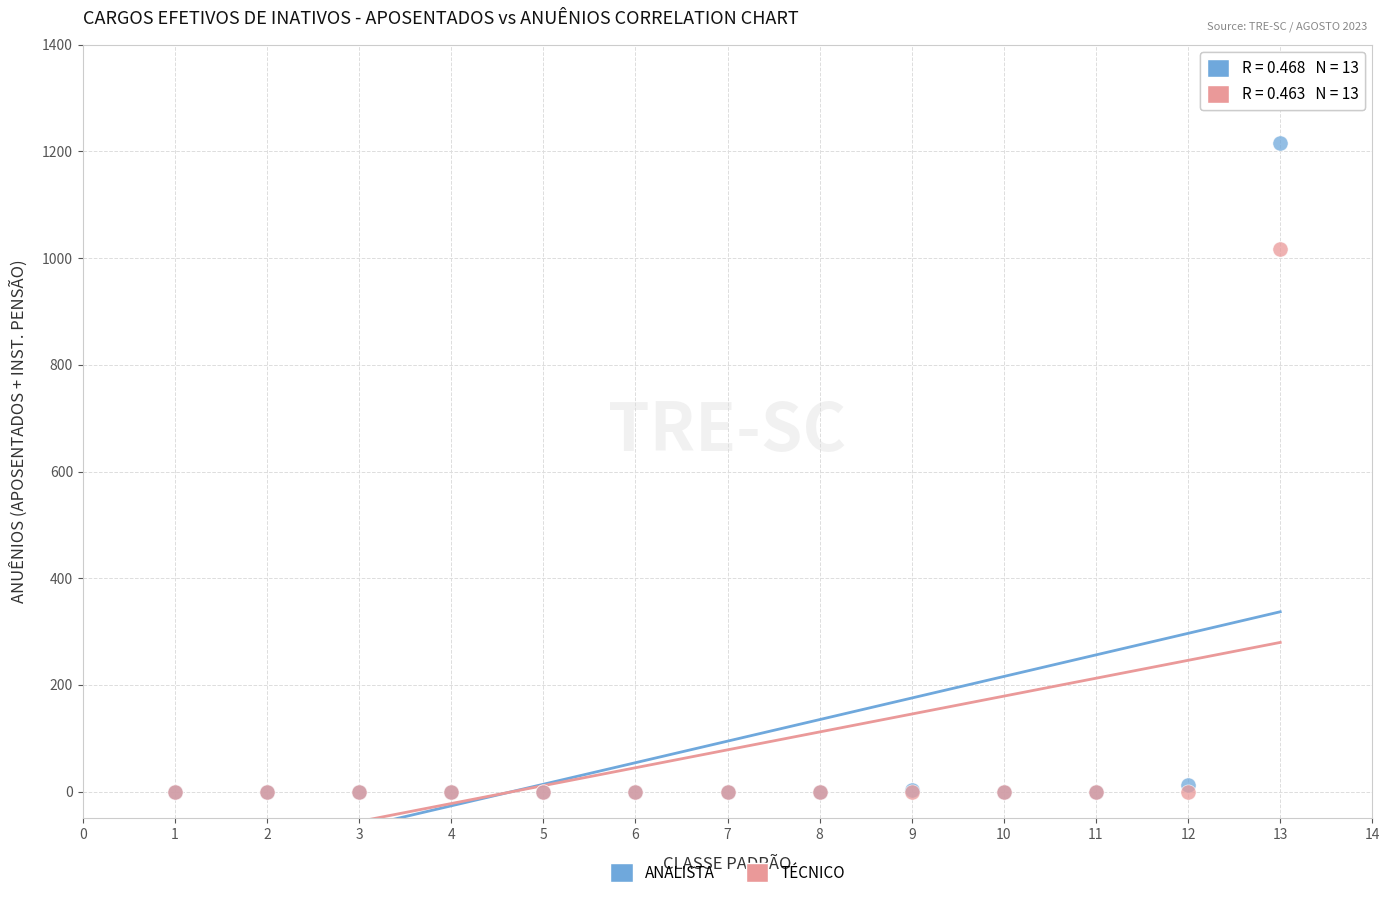

Which series has the largest Y range (max minus min)?

ANALISTA